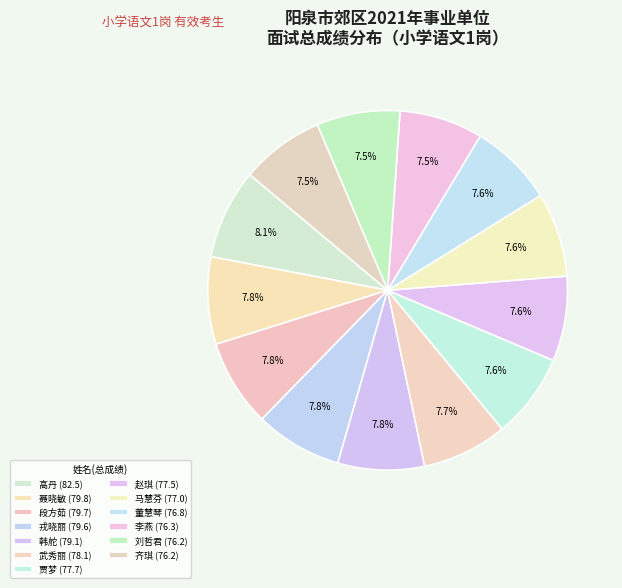

Count the number of slices in the pie.

13